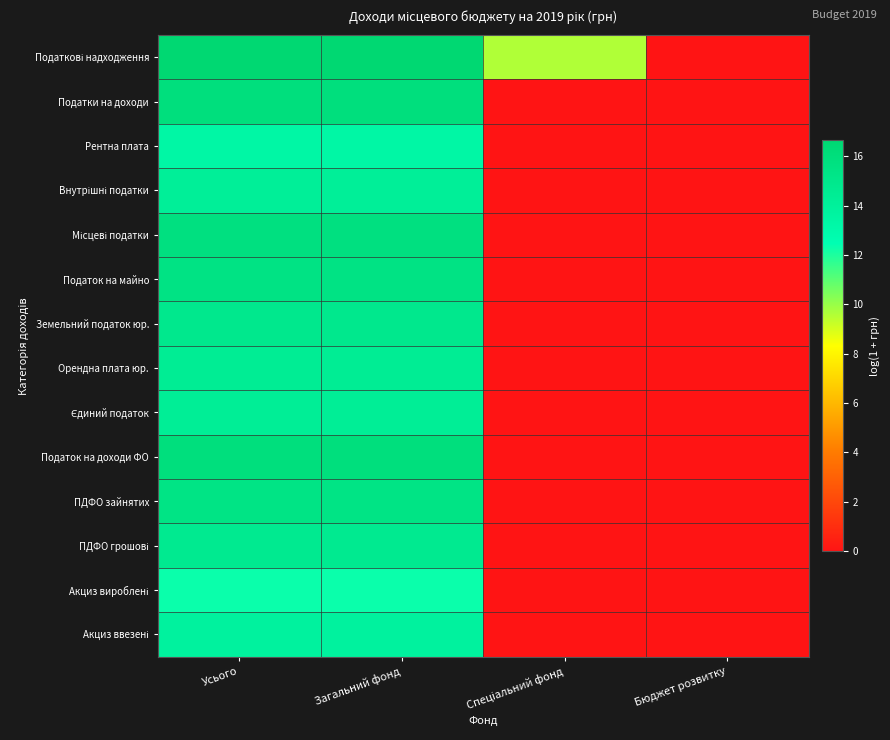

Which series changed the most between Загальний фонд and Бюджет розвитку?

Податкові надходження